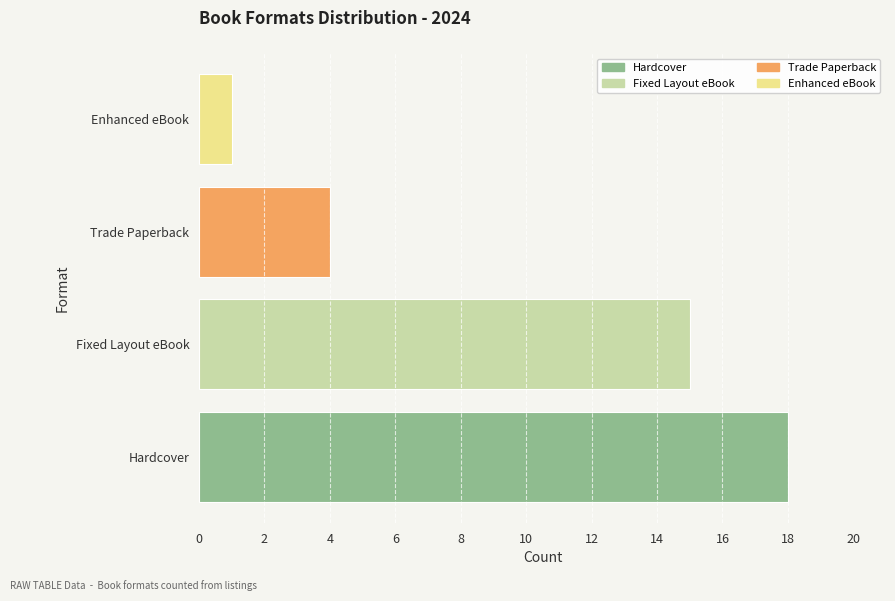

How many values are between 4 and 18?

3